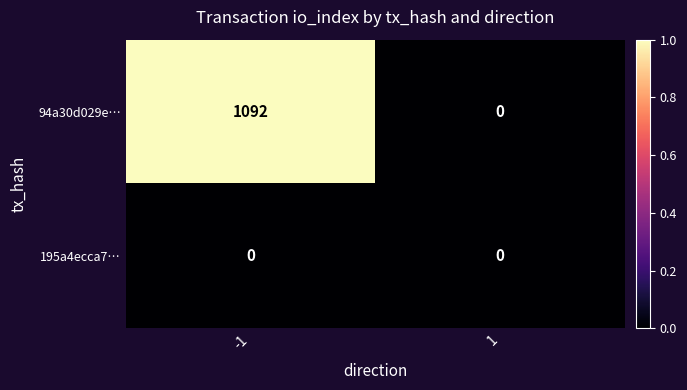

True or false: 94a30d029e… has a value of -755 at 1.

False